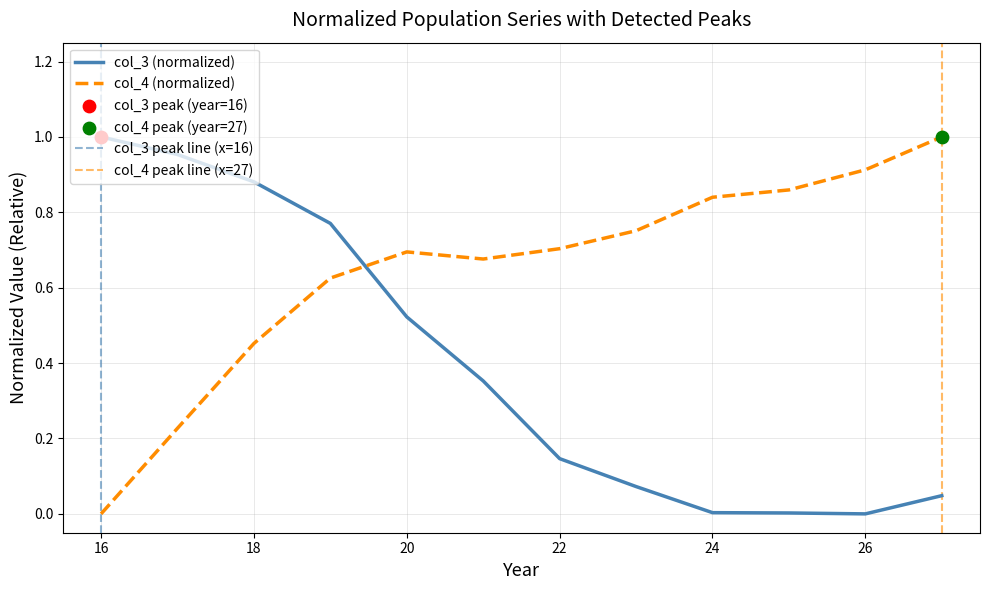

Which series contains the lowest Y value?

col_3